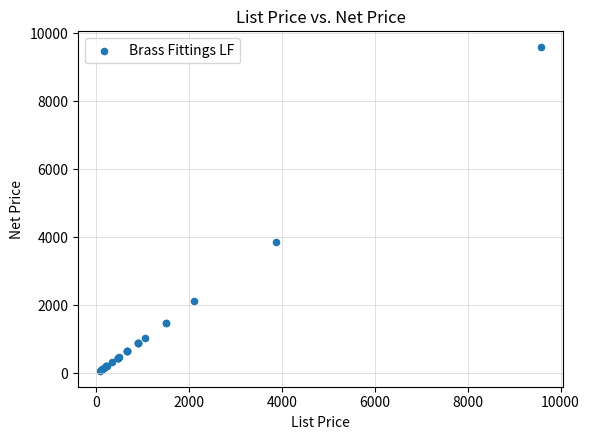

What Y value in the scatter plot is closest to 4832?

3873.7